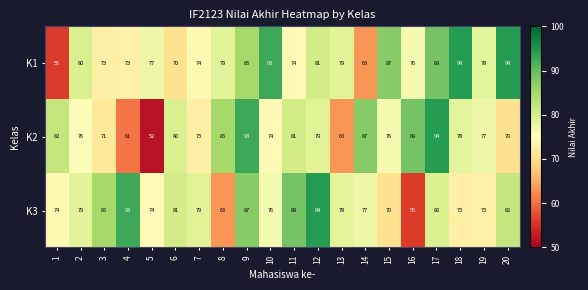

The K1 series shows 129 at 17. True or false?

False